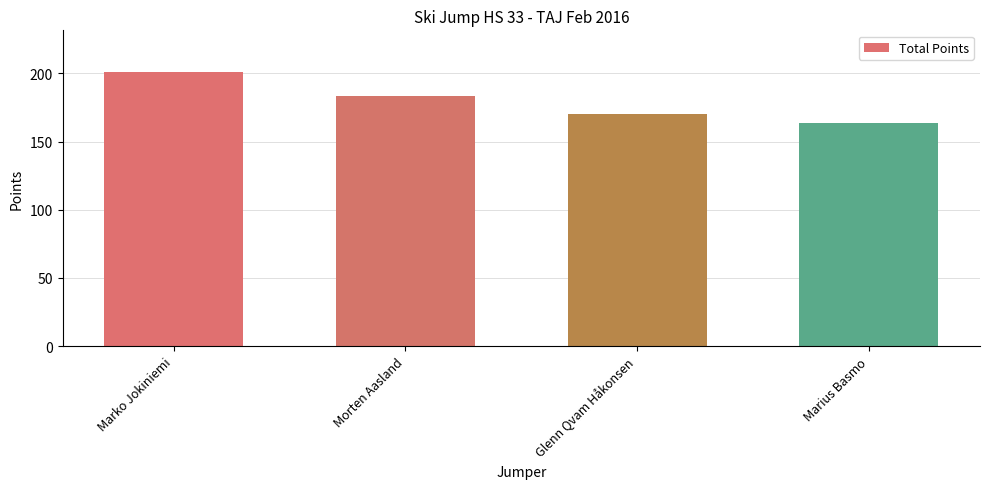

How many bars are there in total?

4